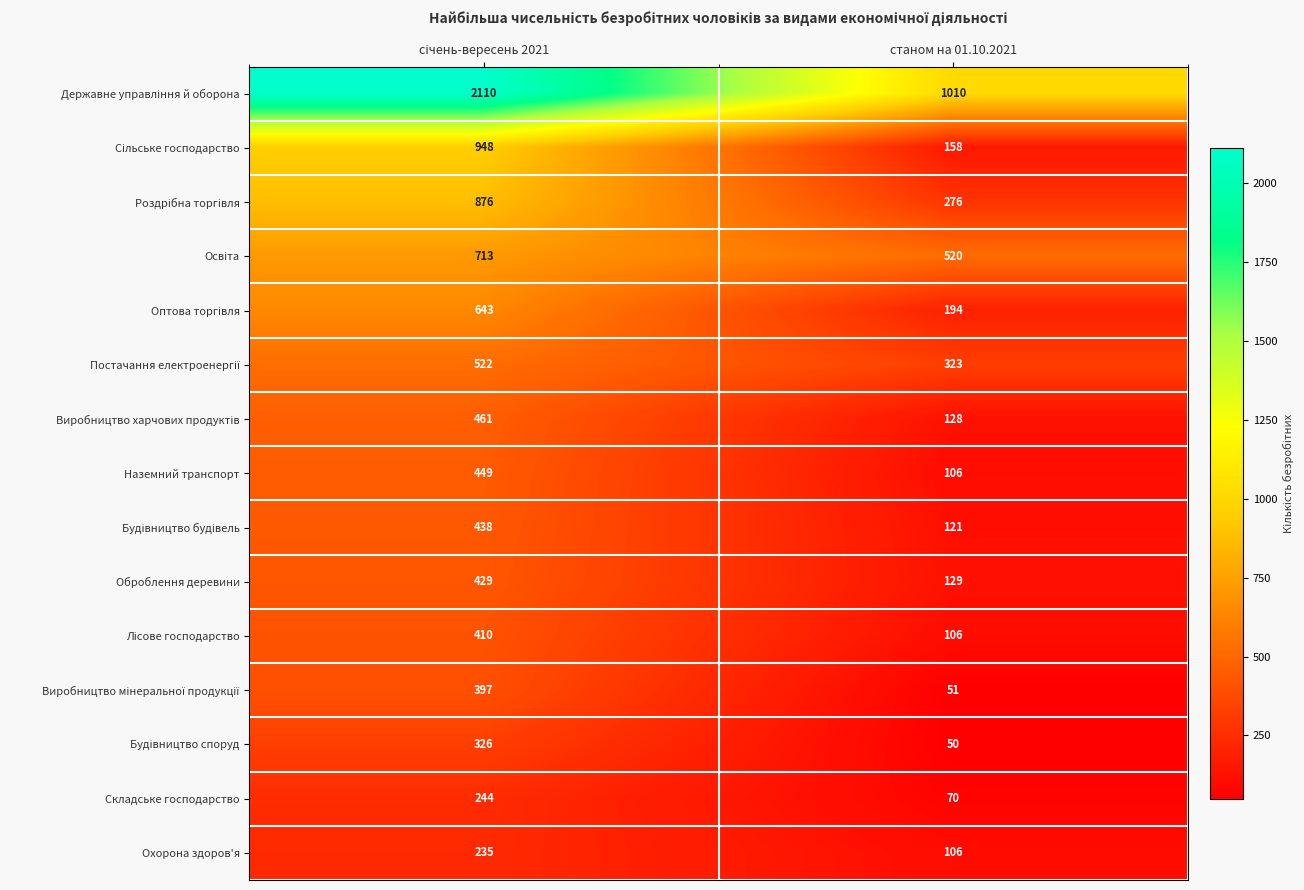

What is the greatest value displayed?

2110